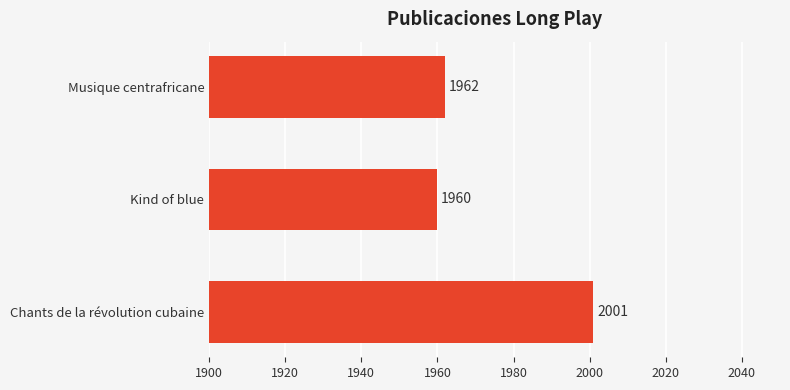

Which has a higher value, Kind of blue or Chants de la révolution cubaine?

Chants de la révolution cubaine